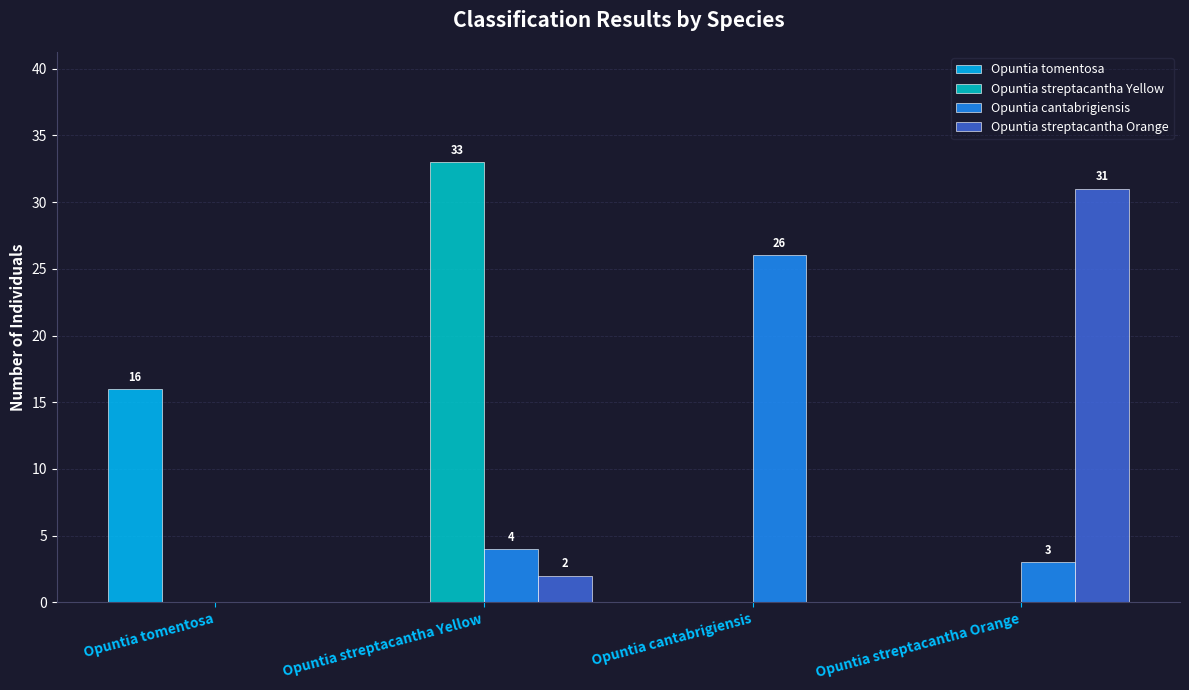

Is the value of Opuntia tomentosa at Opuntia cantabrigiensis greater than the value of Opuntia streptacantha Orange at Opuntia streptacantha Orange?

No